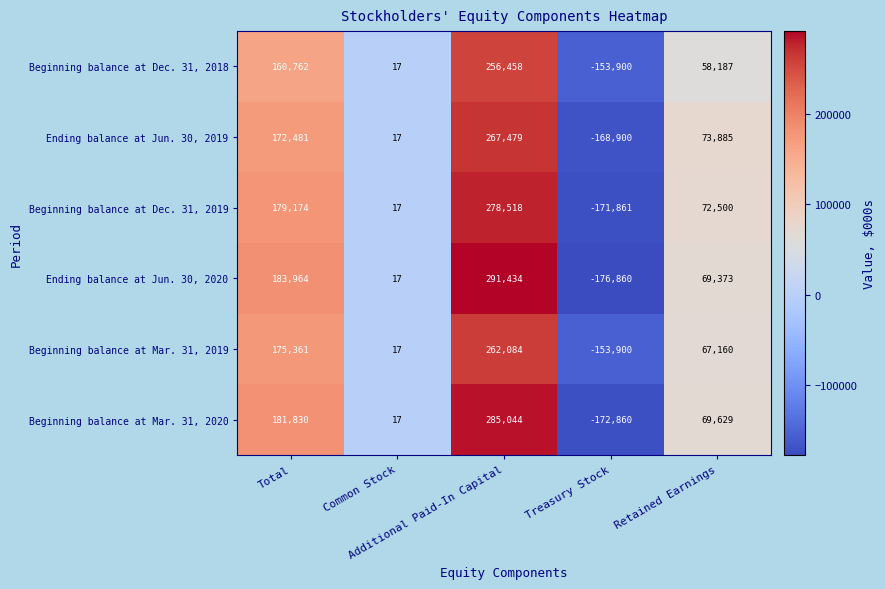

What is the average value of the Ending balance at Jun. 30, 2020 series?

73586